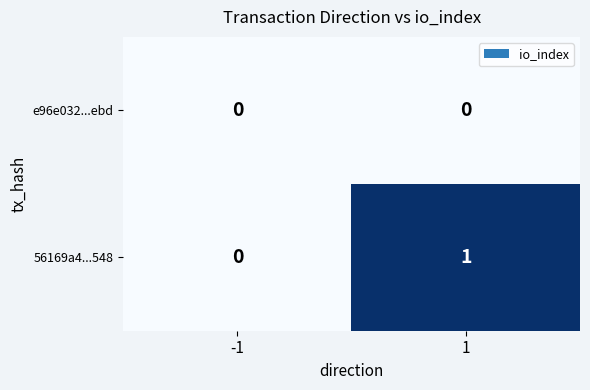

How many series are shown in this chart?

2